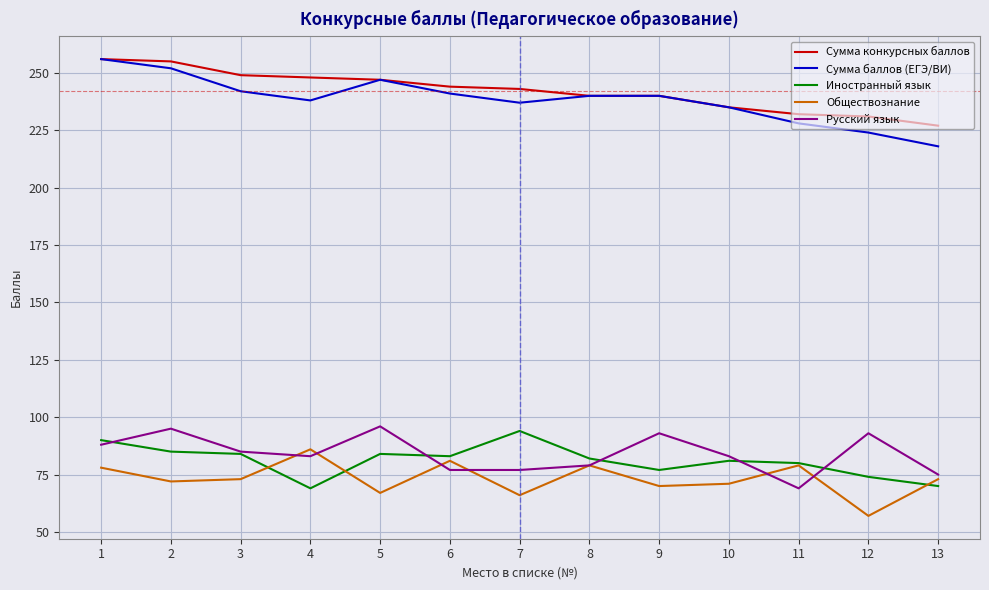

Which category has the highest value in the Обществознание series?

4